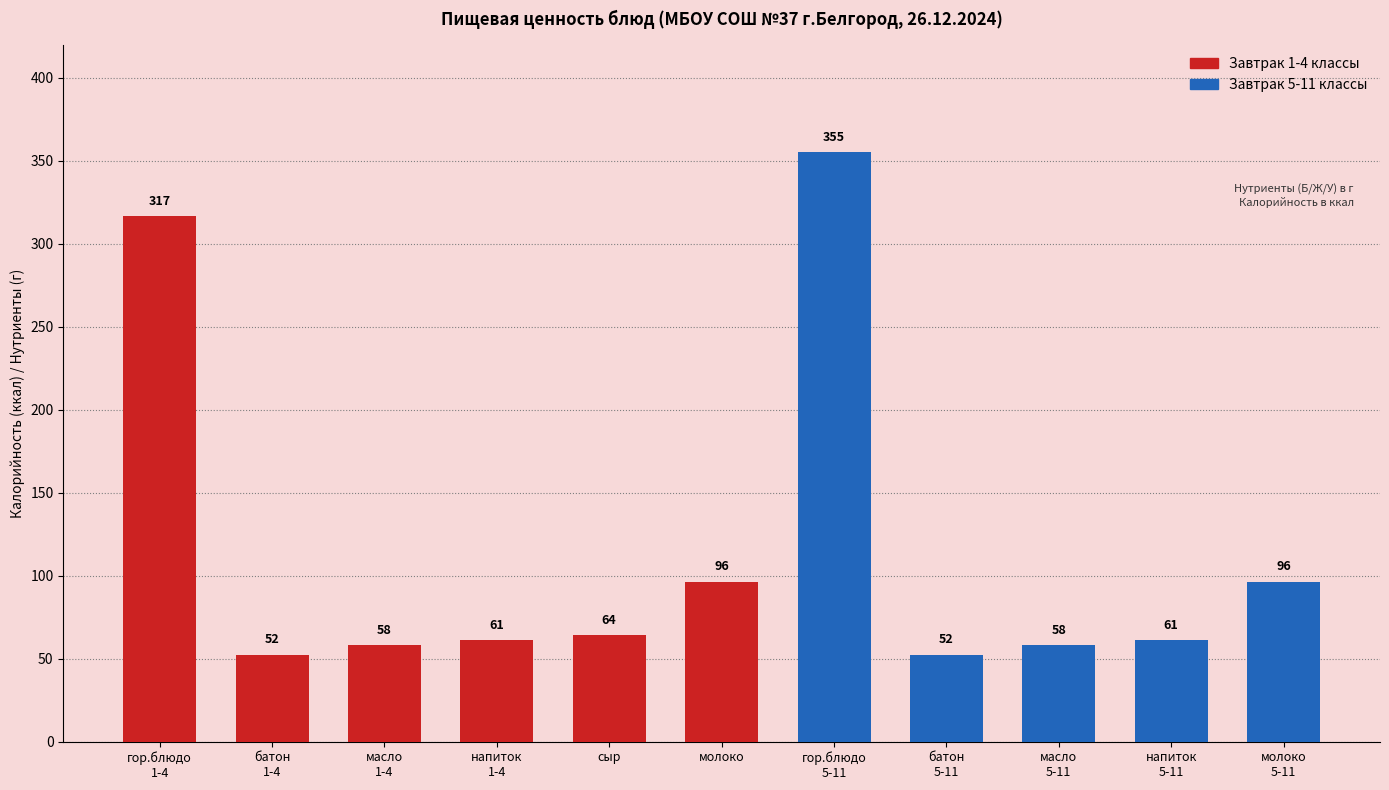

What is the label of the 5th bar from the right?

гор.блюдо
5-11